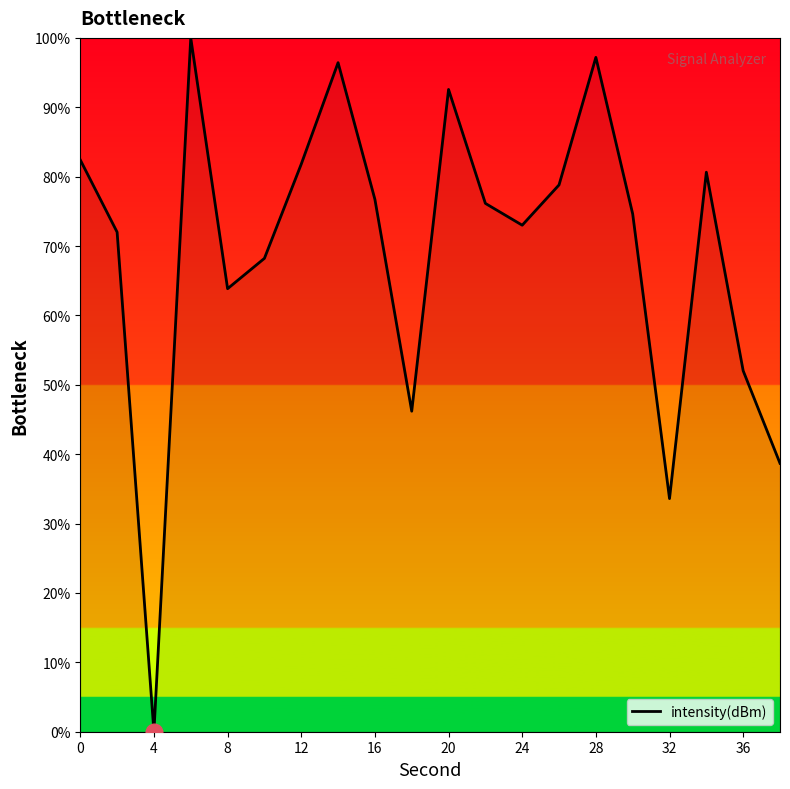

Is this an area chart (filled region under the line)?

No